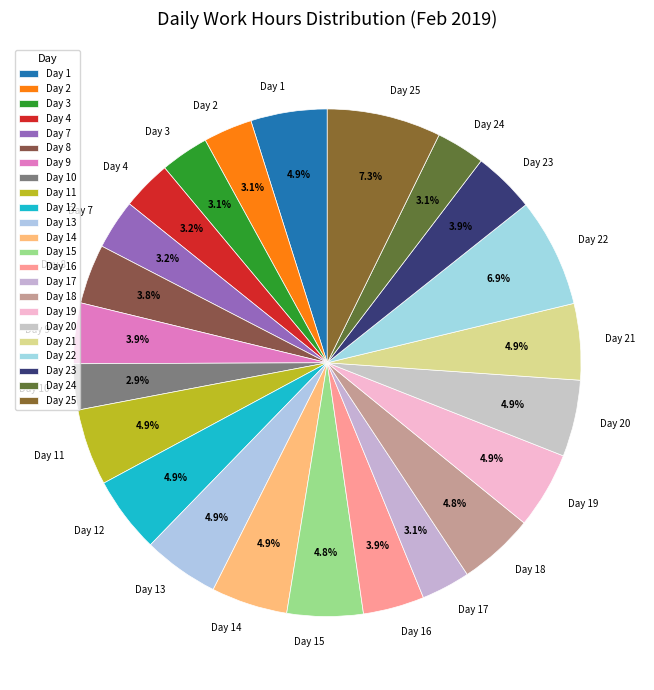

Combined, what portion of the pie is Day 24 and Day 25?

10.4%